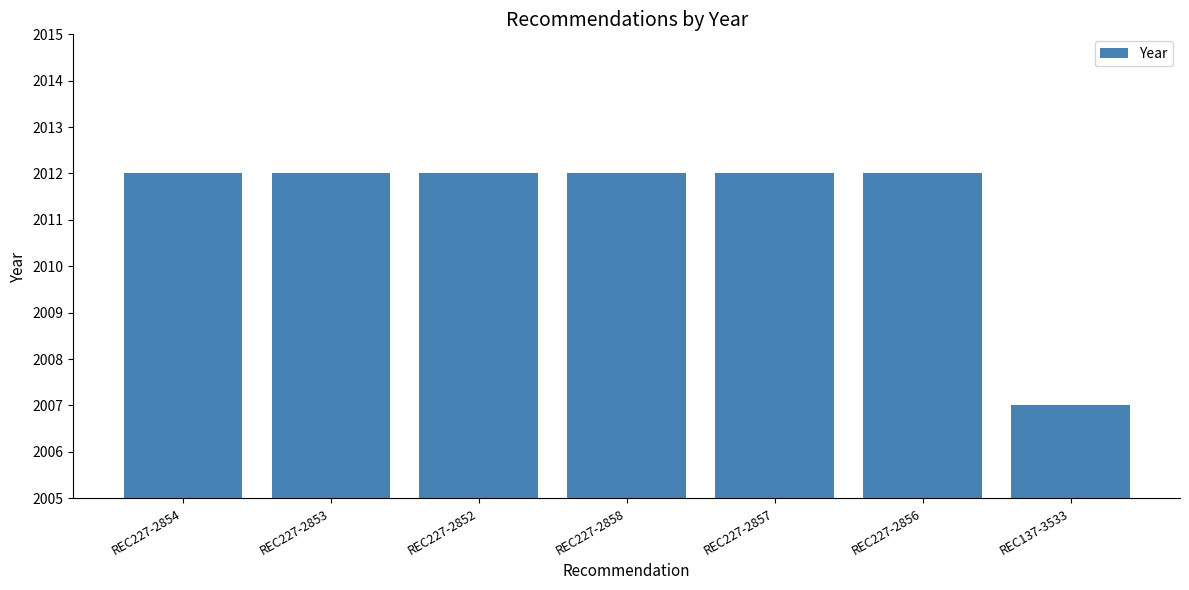

Which category has the lowest value across all series?

REC137-3533